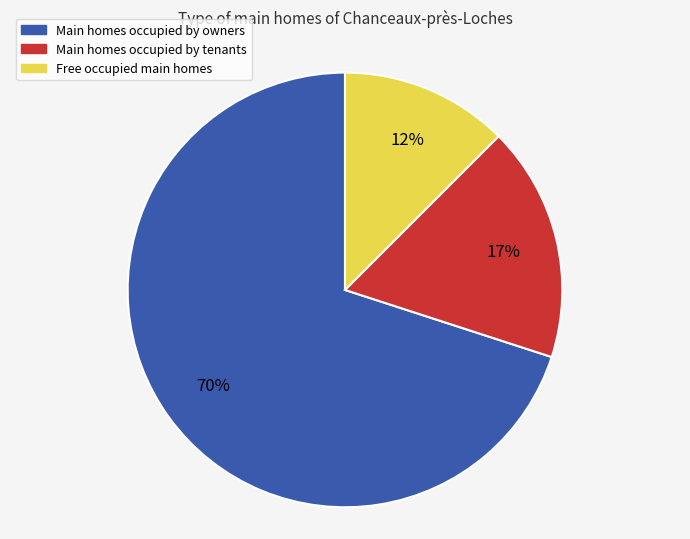

To the nearest percent, what percentage of the pie is Main homes occupied by tenants?

17%